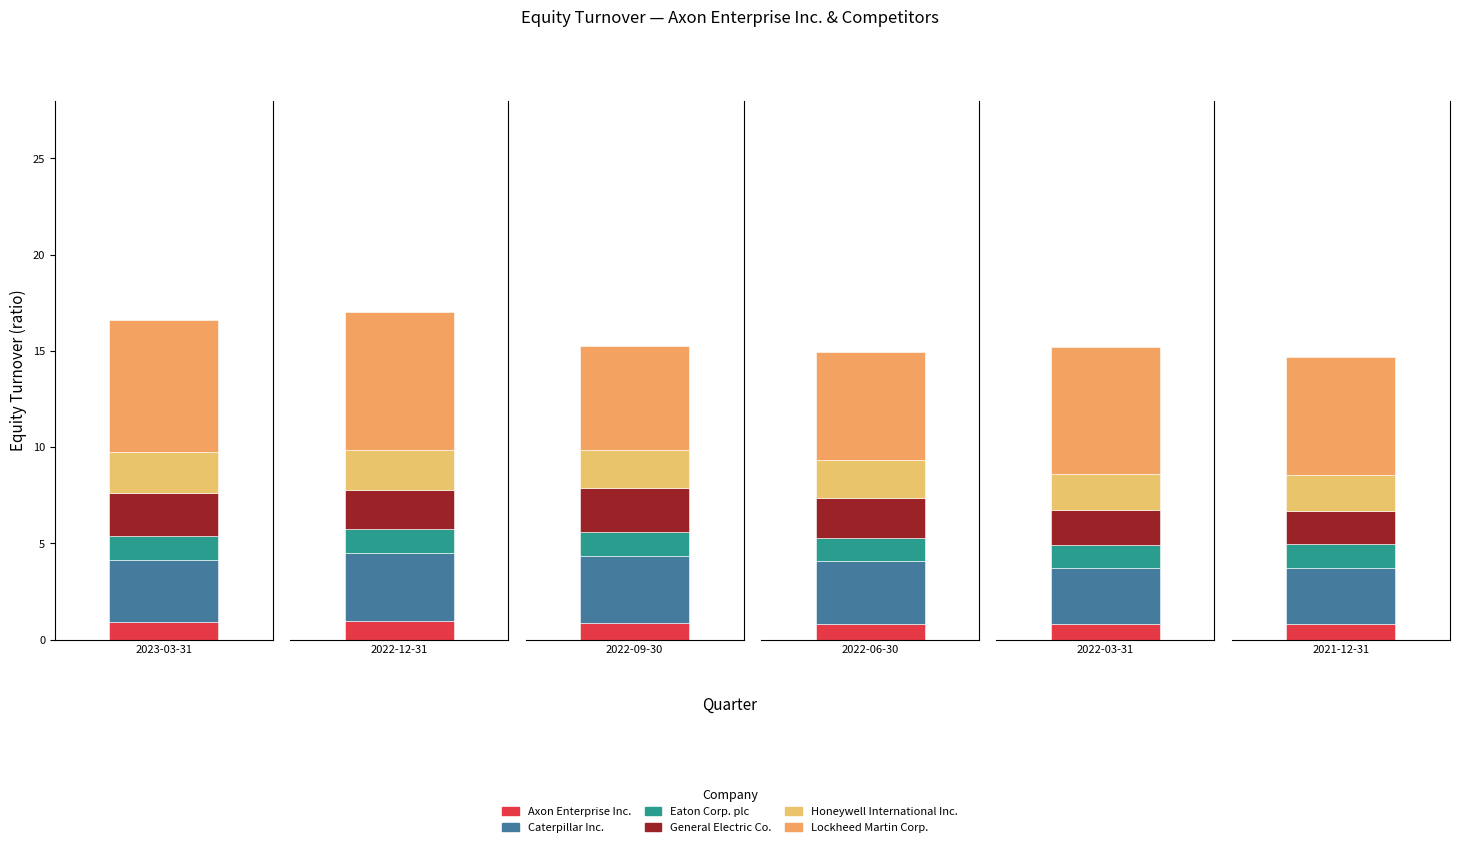

The value of Lockheed Martin Corp. at 2022-06-30 is 1.3. True or false?

False